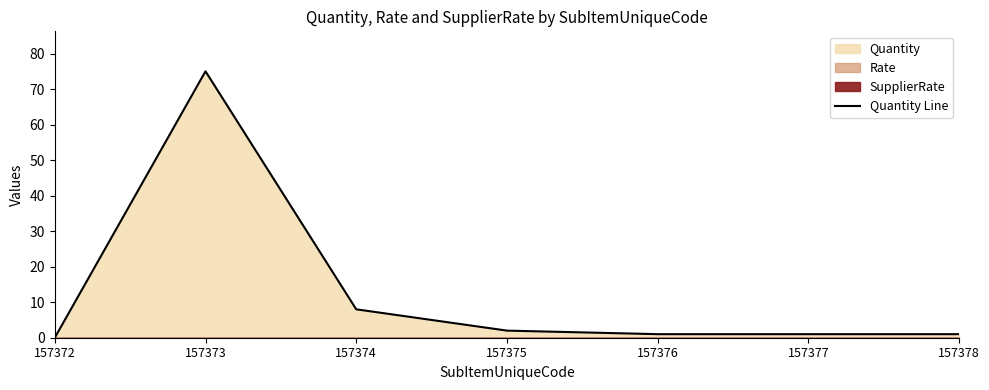

Does the chart display data point markers on the line(s)?

No